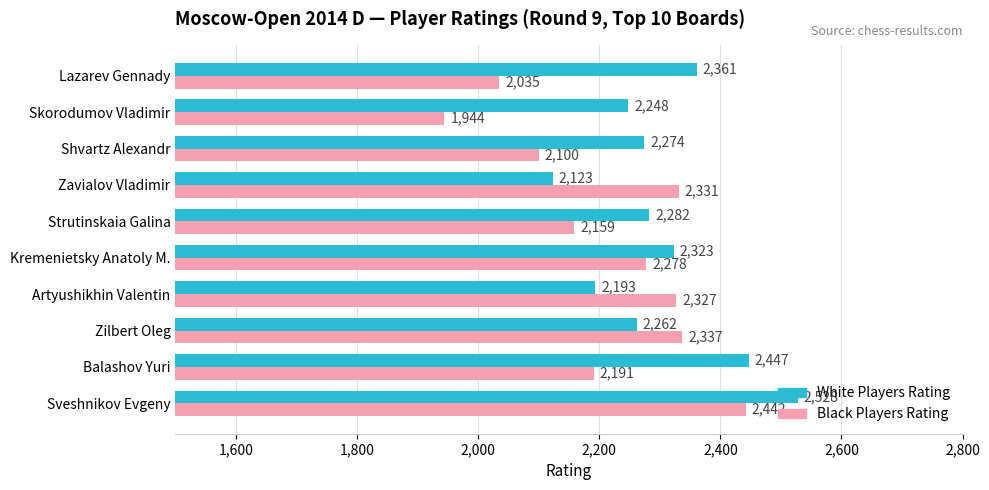

What is the average value of the White Players Rating series?

2304